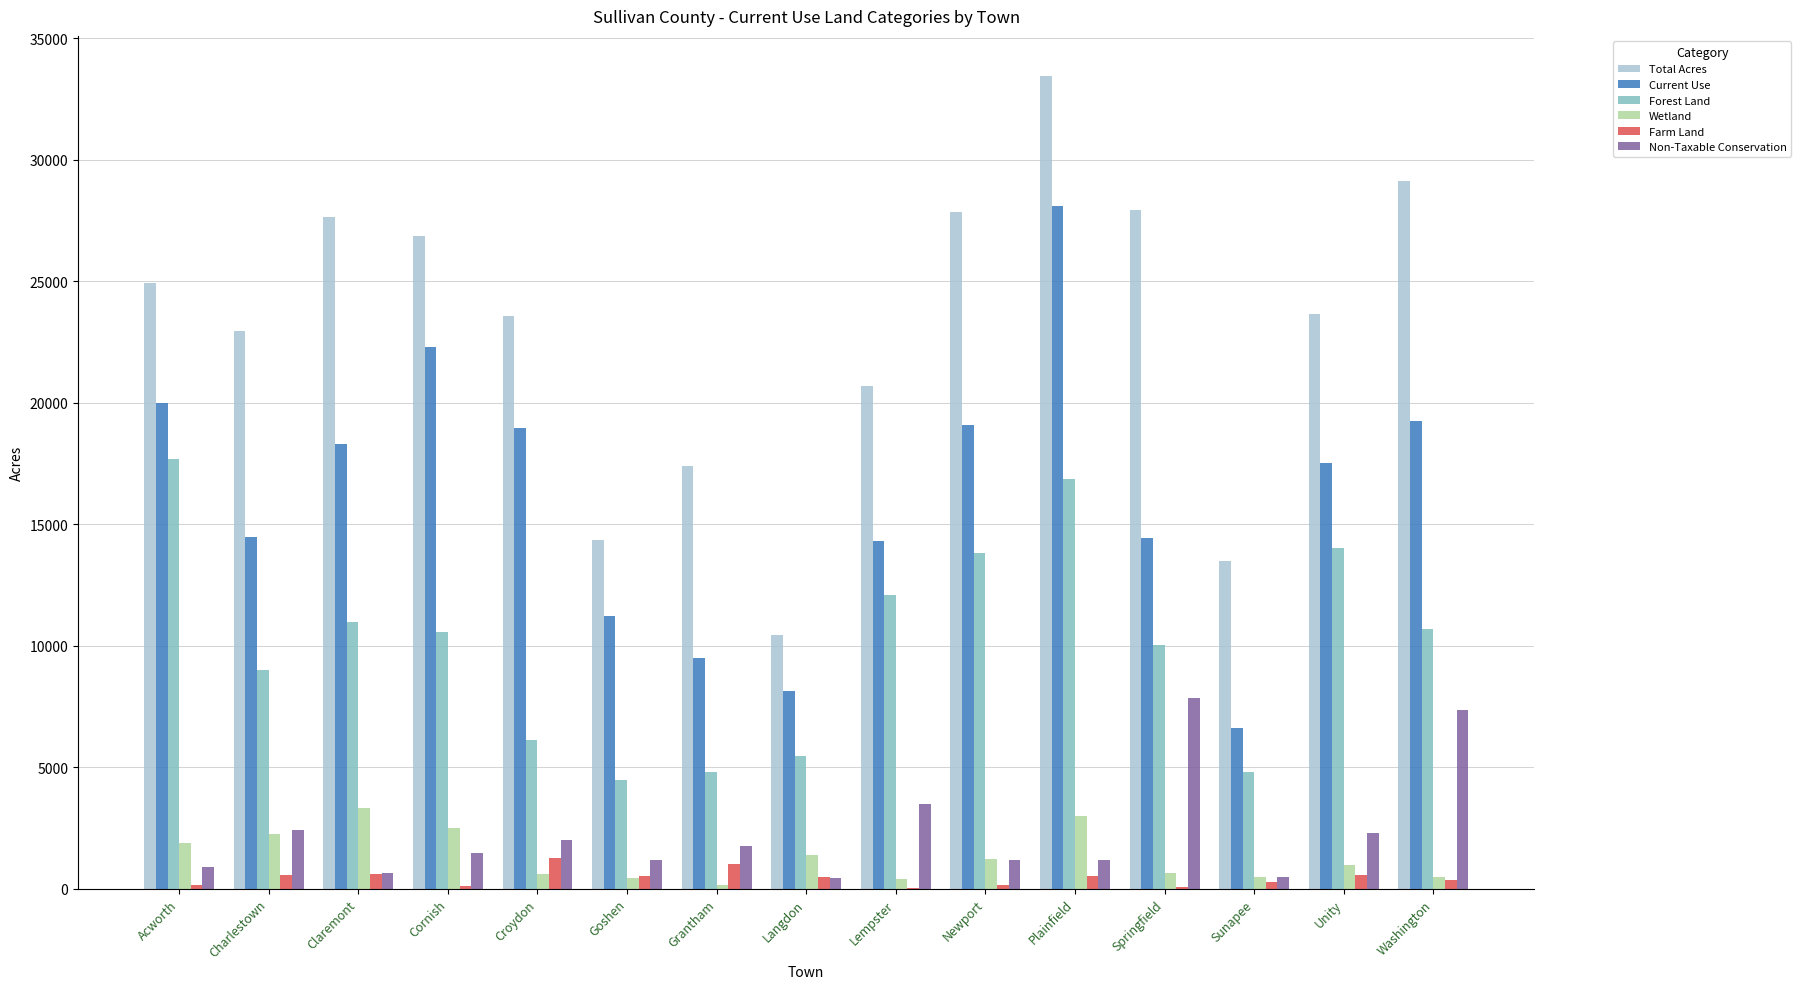

Count the number of categories in the chart.

15